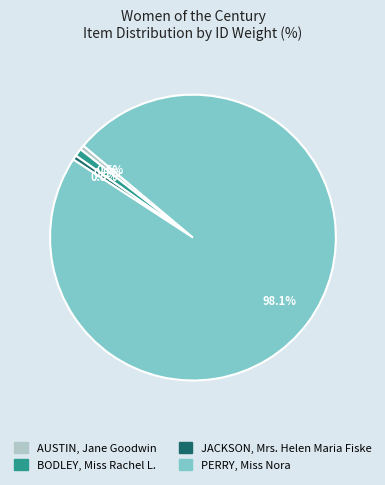

What is the largest slice in the pie chart?

PERRY, Miss Nora